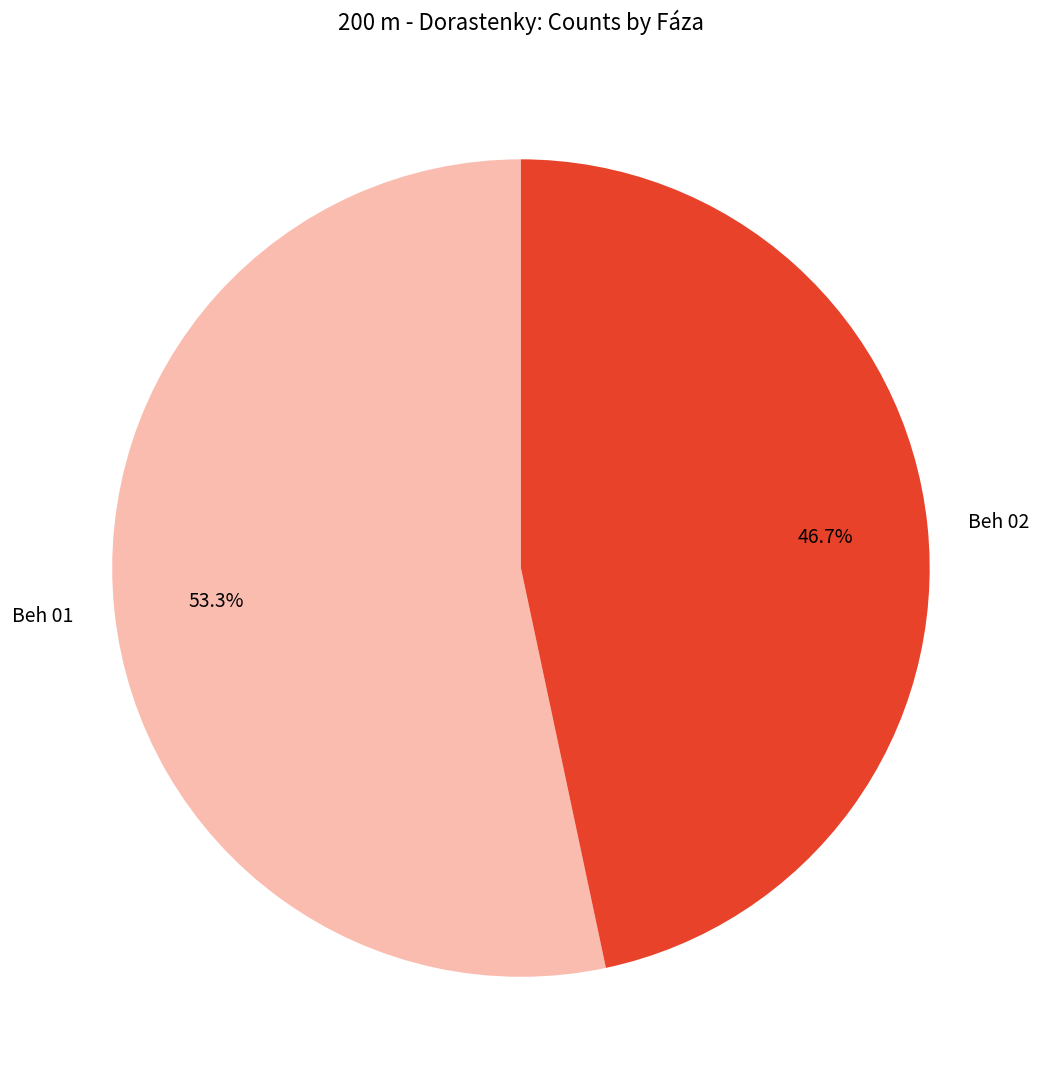

What is the smallest slice in the pie chart?

Beh 02